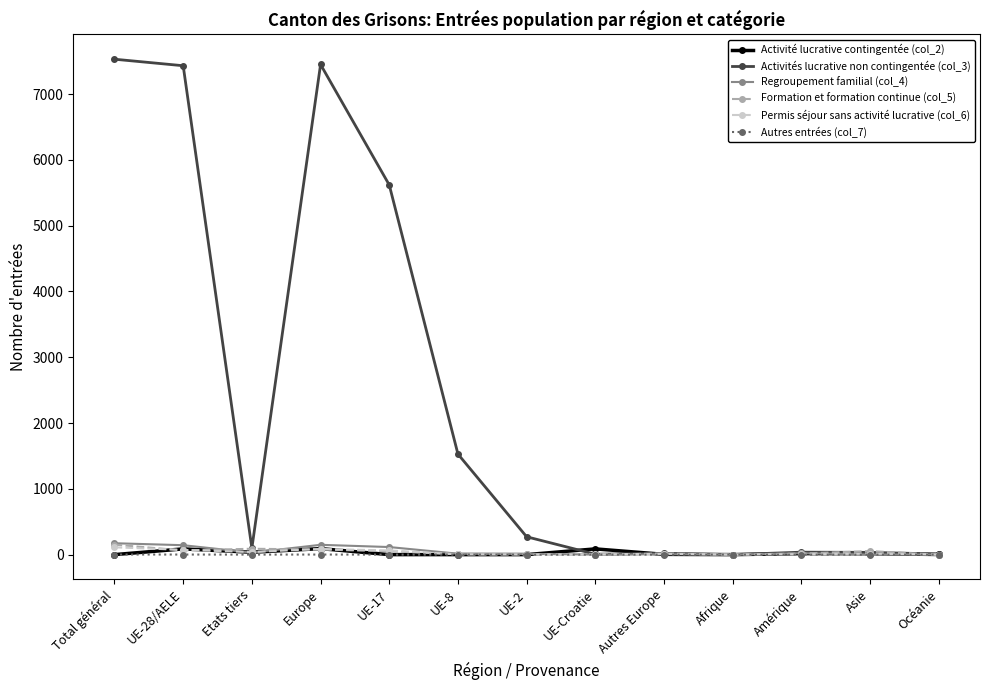

At how many categories does at least one series exceed 6043?

3